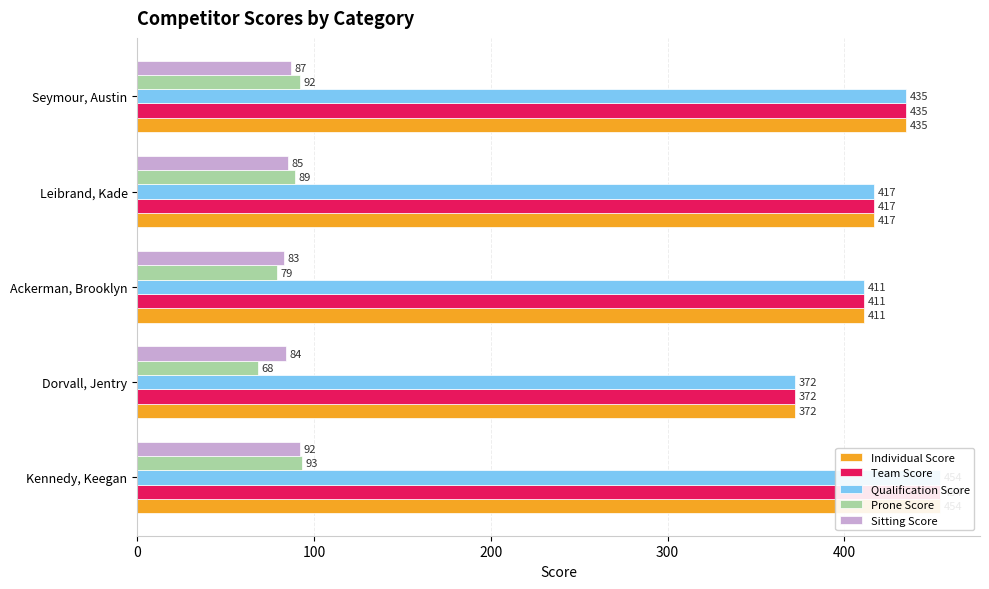

Count the number of categories in the chart.

5